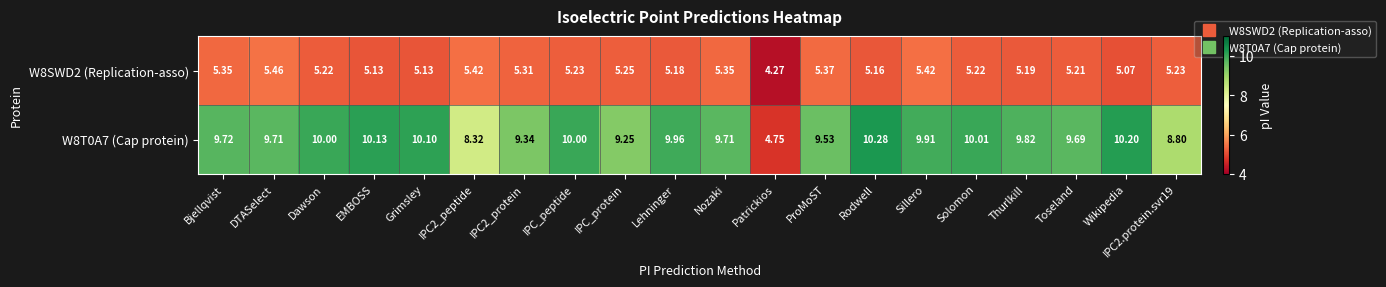

Where does the W8T0A7 (Cap protein) series first go above 9?

Bjellqvist